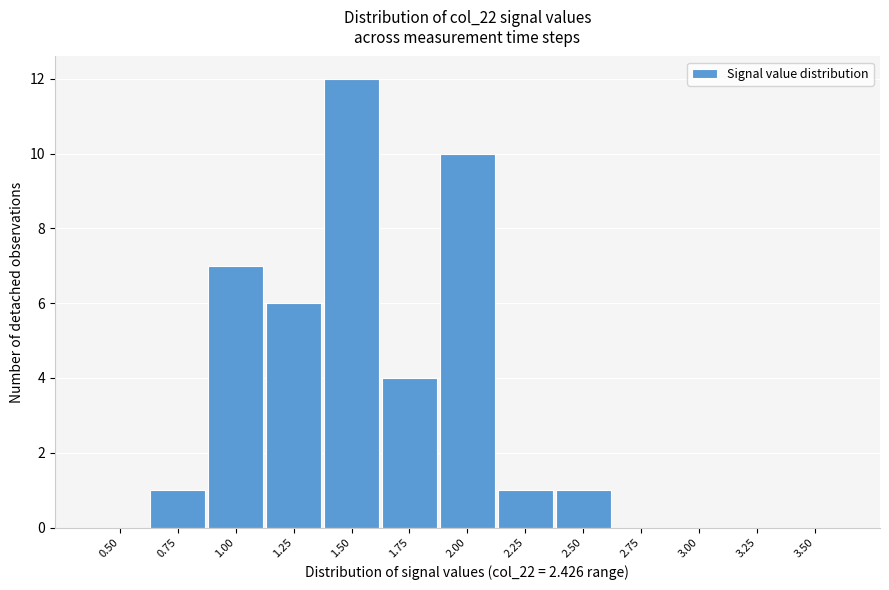

Reading left to right, list all the values displayed in this chart.

0.50=0	0.75=1	1.00=7	1.25=6	1.50=12	1.75=4	2.00=10	2.25=1	2.50=1	2.75=0	3.00=0	3.25=0	3.50=0